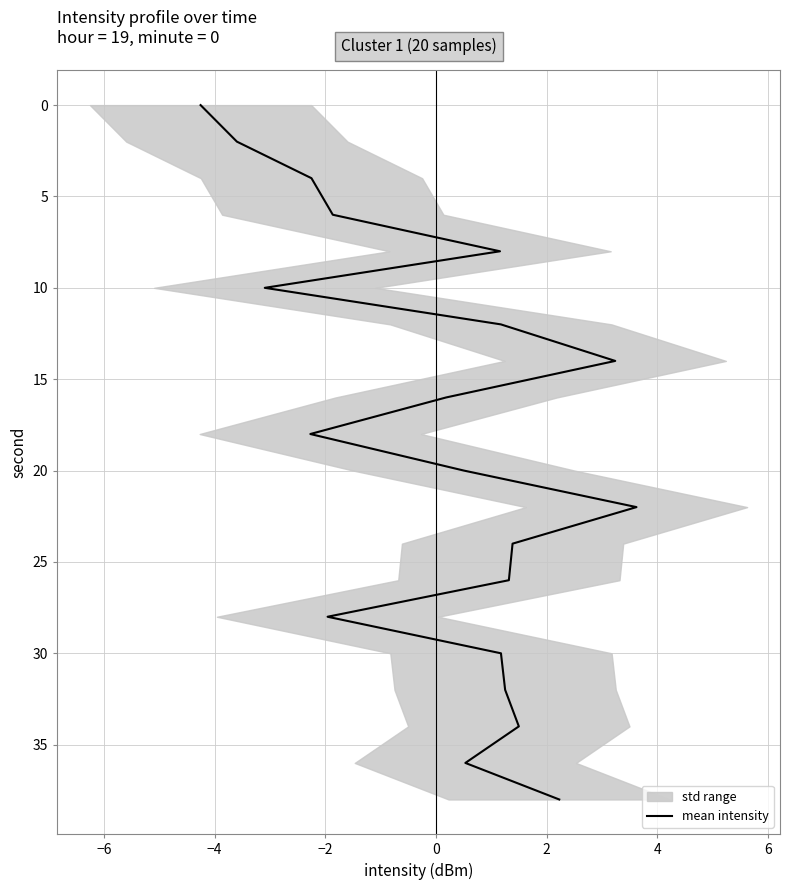

How many data points are less than 20?

10